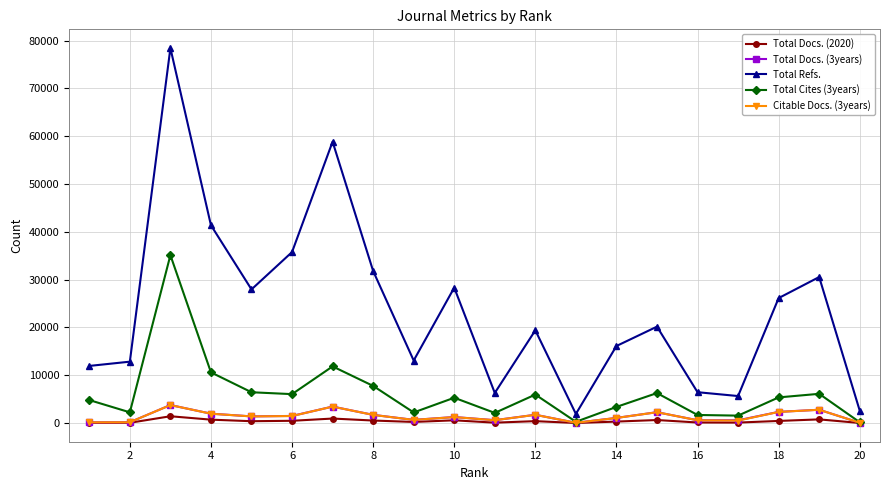

True or false: Total Refs. and Citable Docs. (3years) intersect in this chart.

False